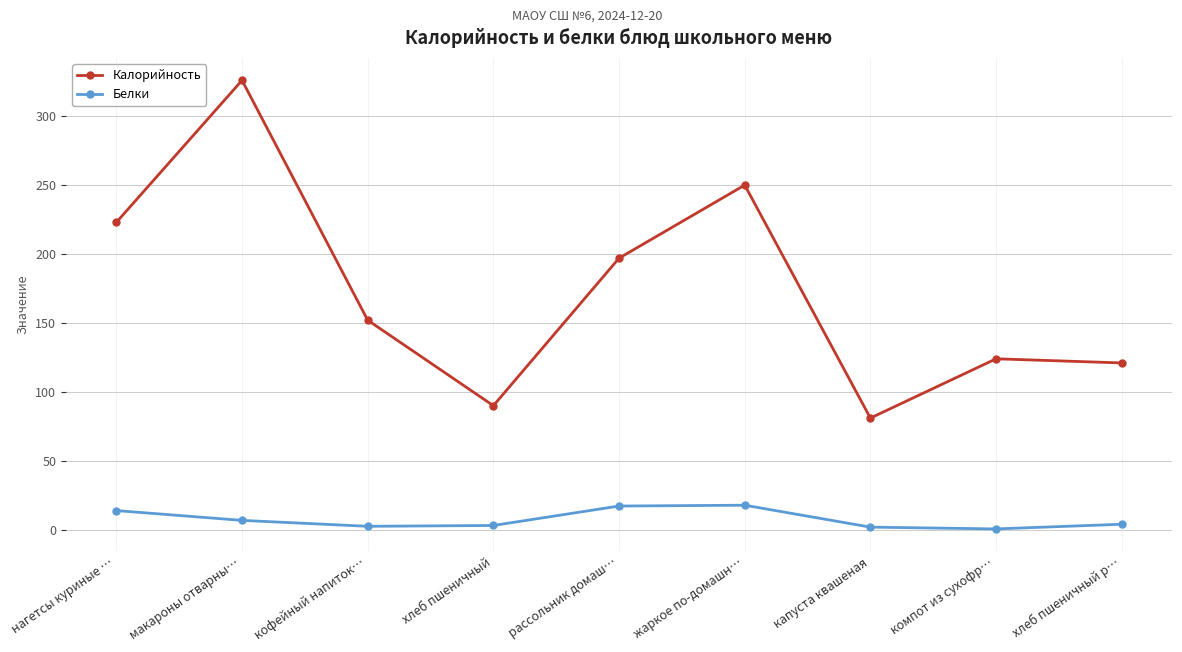

What is the approximate value of Калорийность at нагетсы куриные …?

223.0